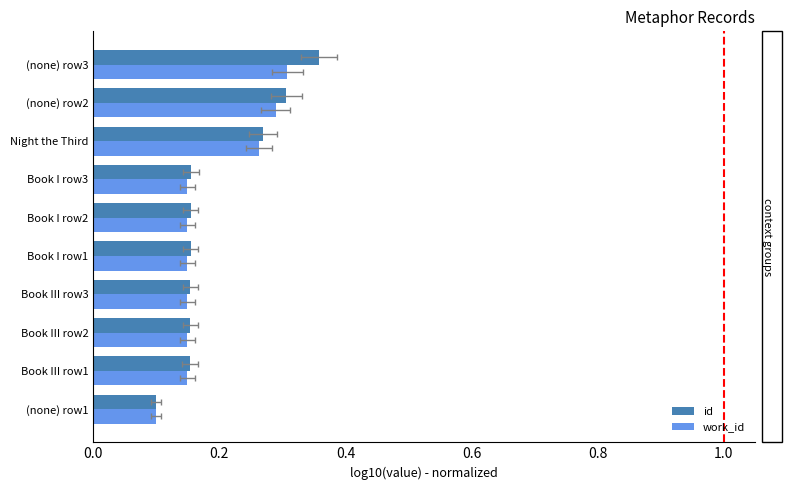

What is the maximum value shown in the chart?

0.4